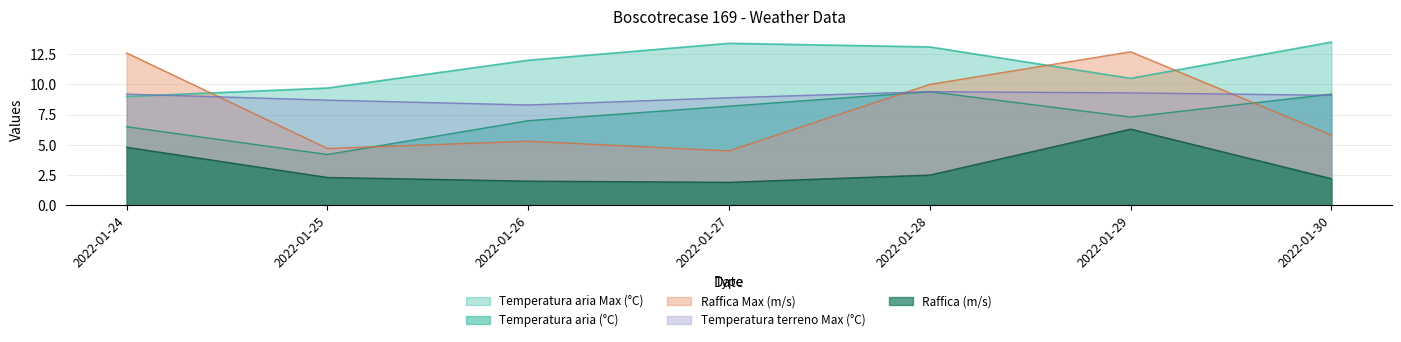

Does the chart have visible grid lines?

Yes